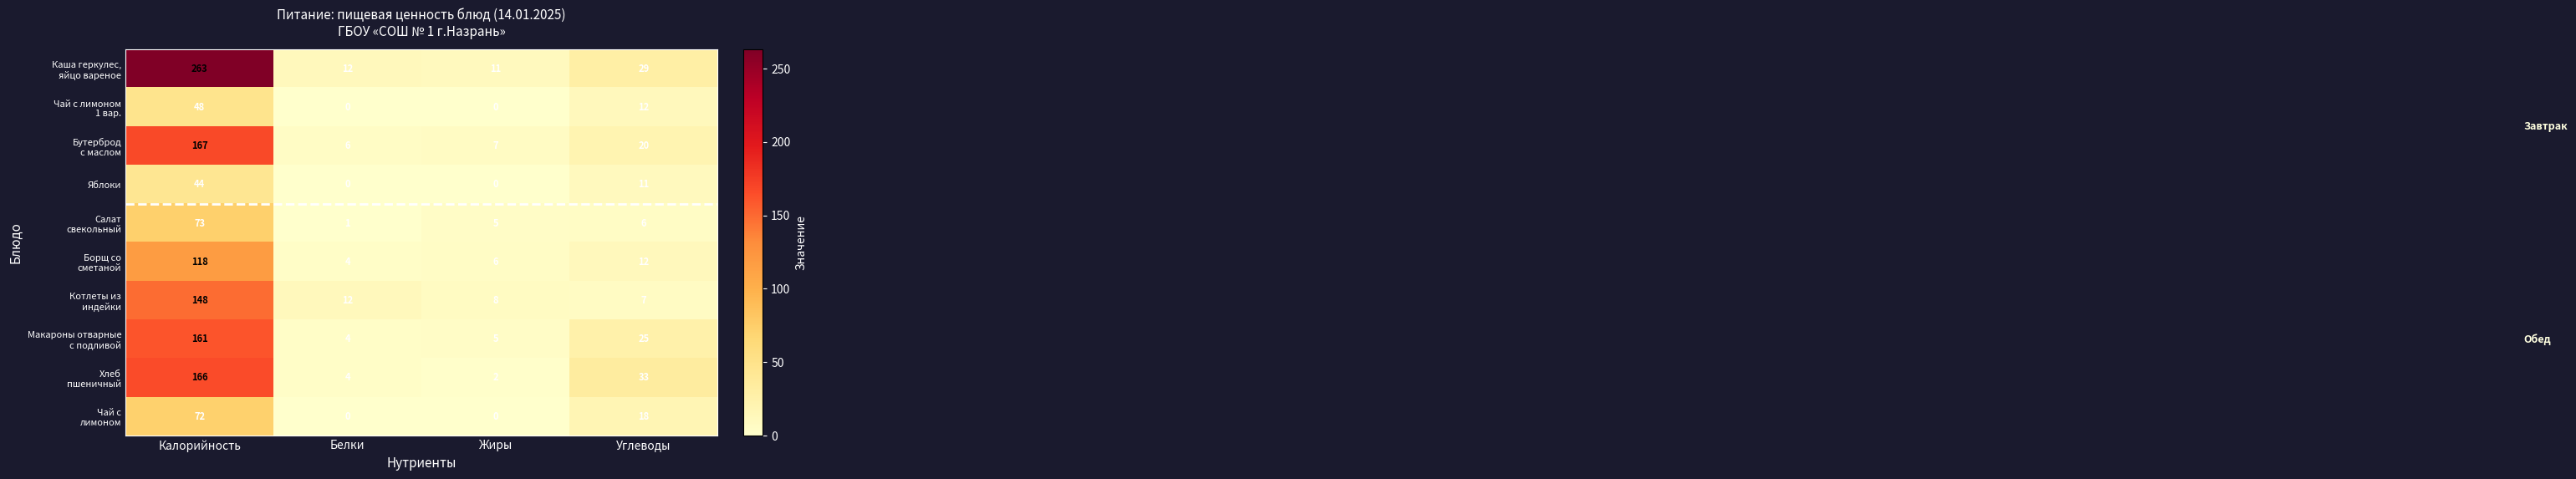

What is the difference between the highest and lowest values at Калорийность?

219